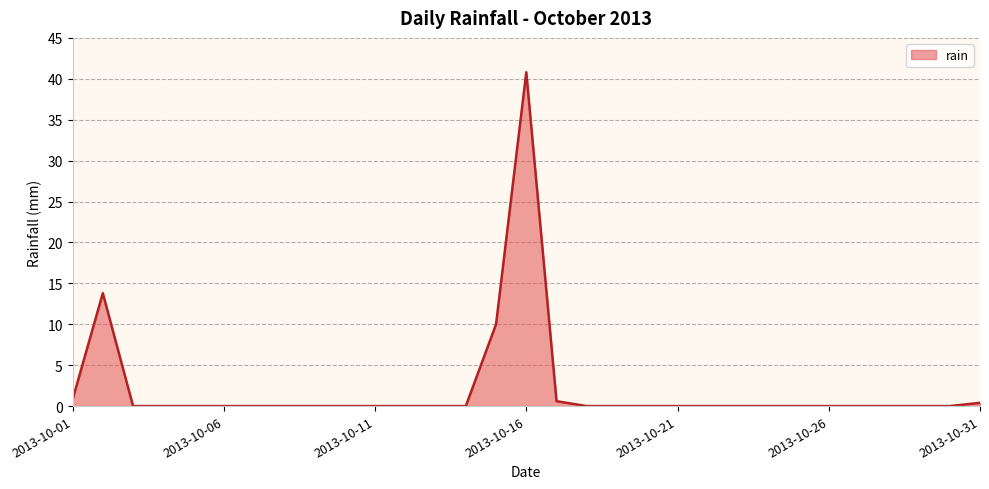

What is the maximum value shown in the chart?

40.8